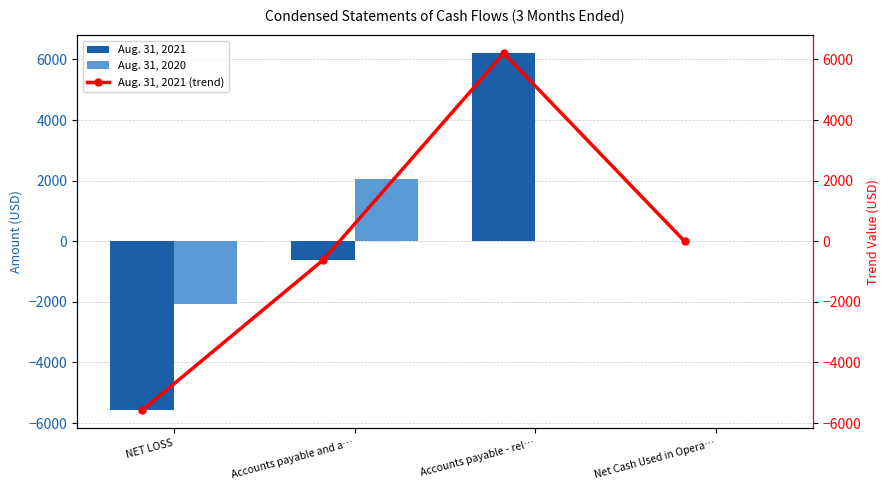

Count the number of categories in the chart.

4